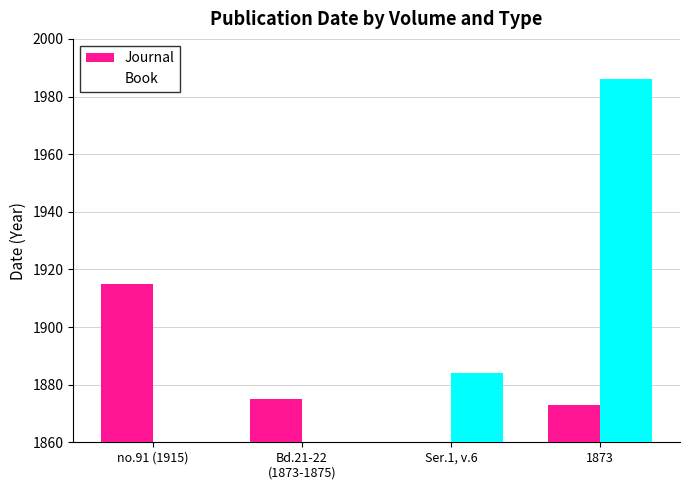

Reading left to right, extract all data points from this chart.

Journal: no.91 (1915)=1915	Bd.21-22
(1873-1875)=1875	Ser.1, v.6=0	1873=1873
Book: no.91 (1915)=0	Bd.21-22
(1873-1875)=0	Ser.1, v.6=1884	1873=1986